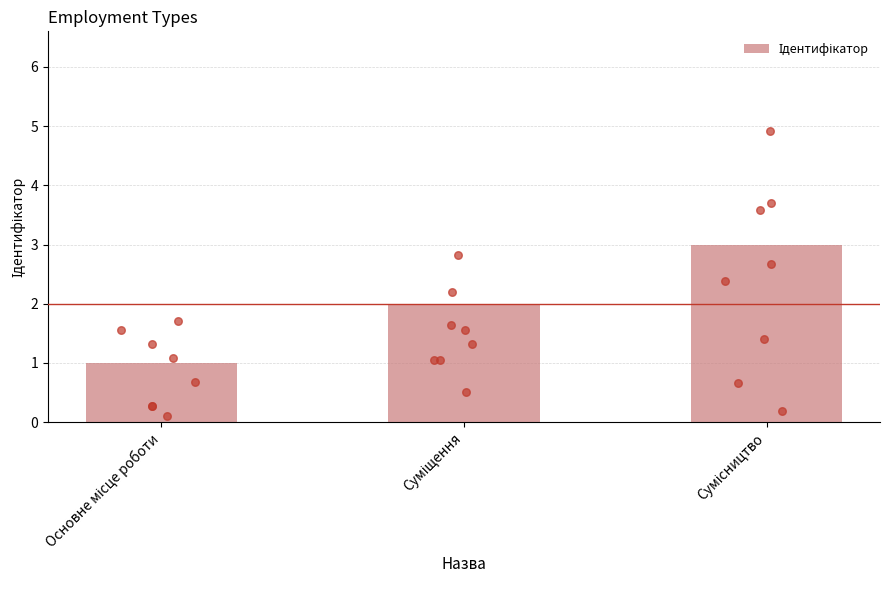

What is the ratio of the value at Суміщення to the value at Сумісництво?

0.7